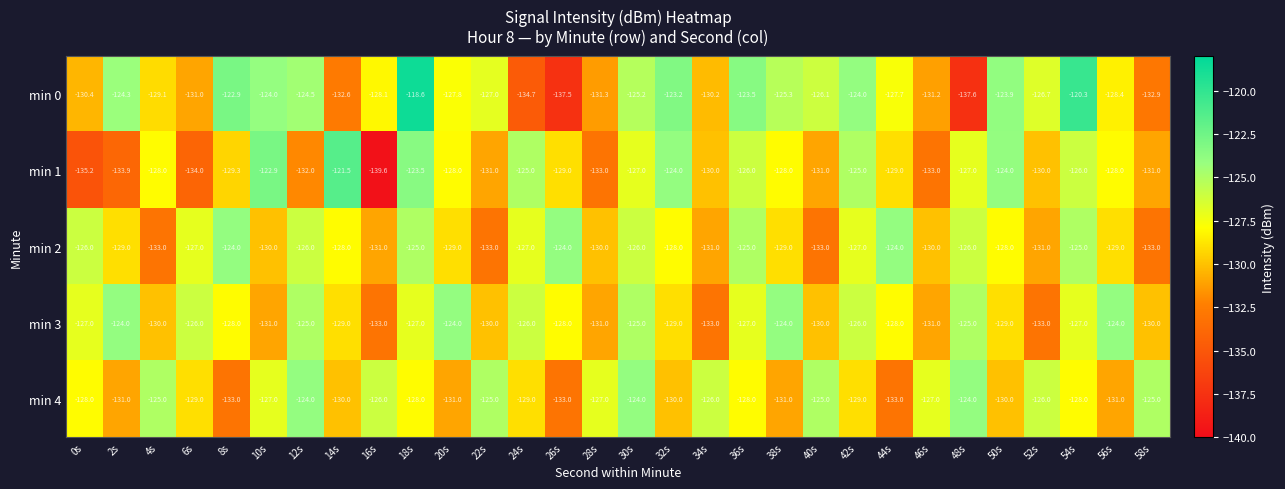

Where does the min 4 series first go above -128?

4s